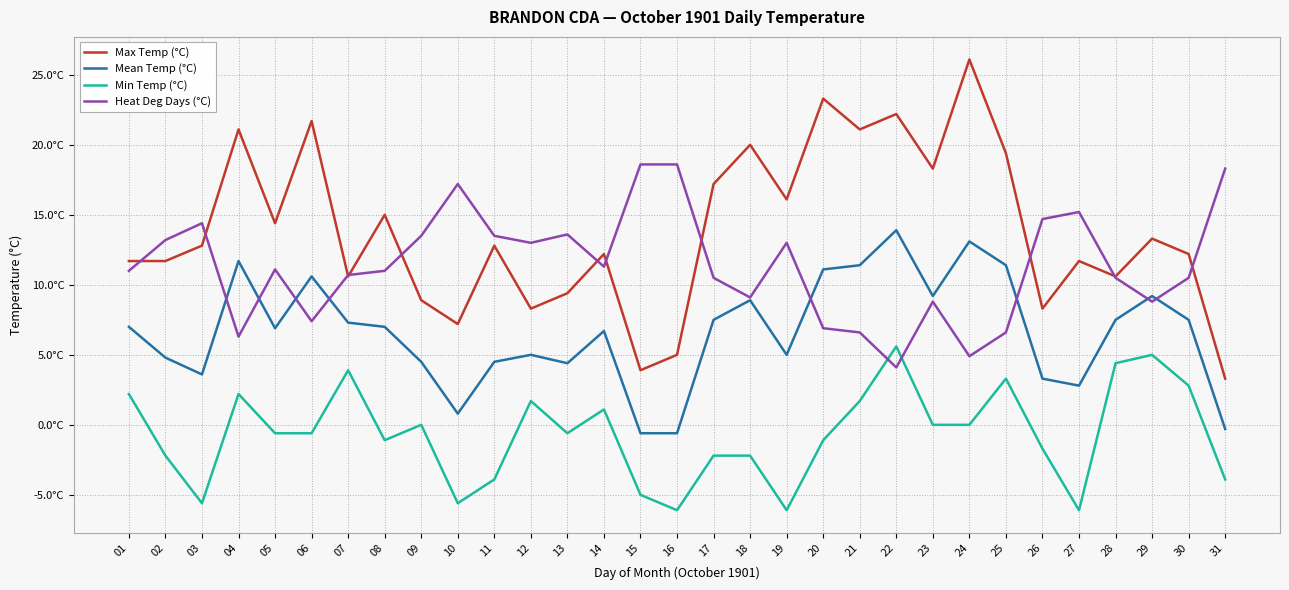

At which category is the sum across all series the highest?

22